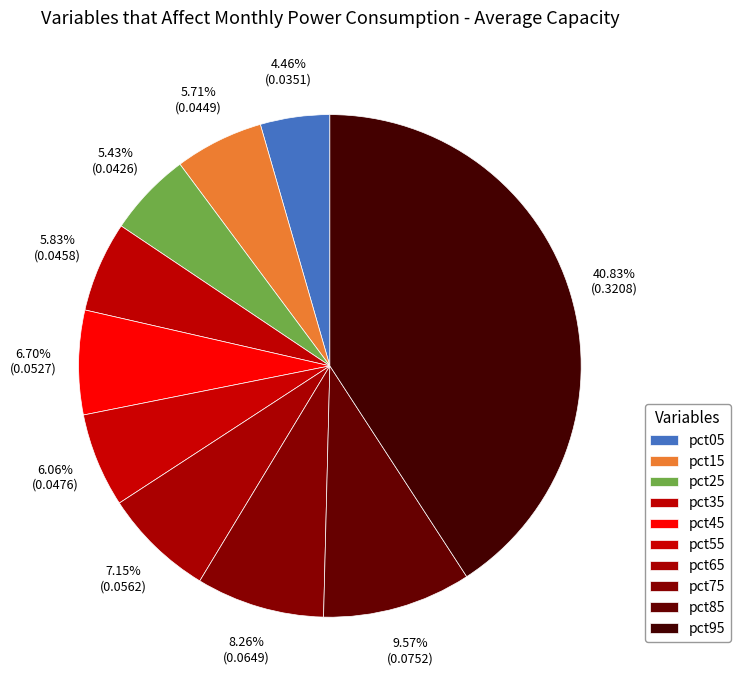

How many segments does this pie chart have?

10